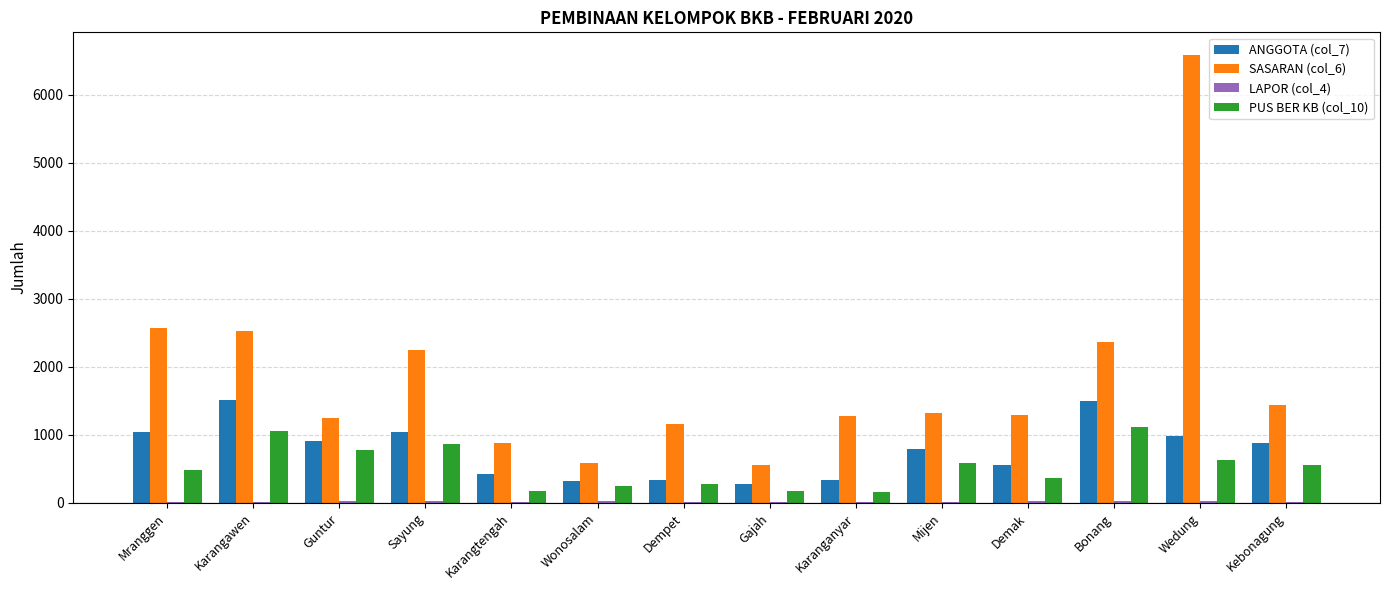

Which series has the largest range (max minus min)?

SASARAN (col_6)